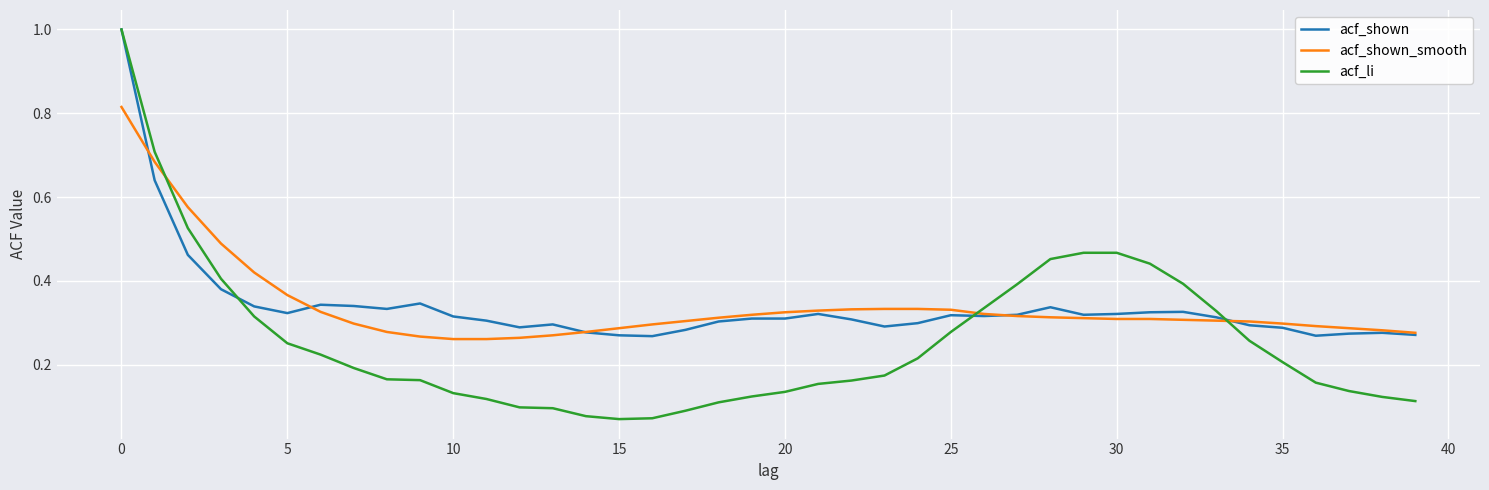

What is the highest value of the acf_shown series?

1.0